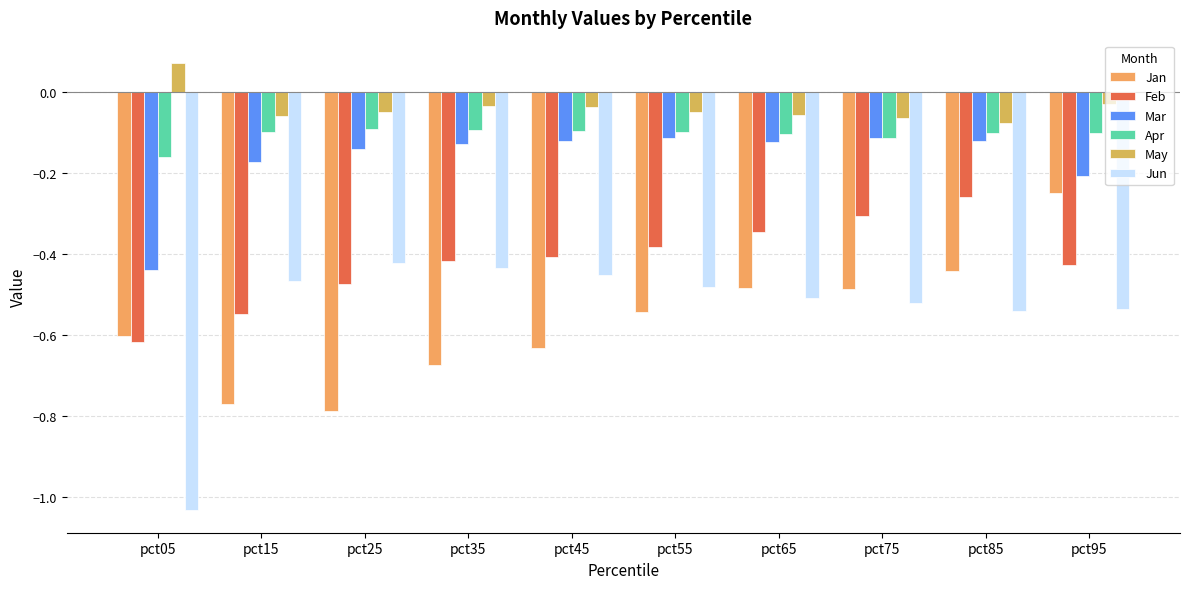

Reading left to right, list all the values displayed in this chart.

Jan: -0.6	-0.8	-0.8	-0.7	-0.6	-0.5	-0.5	-0.5	-0.4	-0.2
Feb: -0.6	-0.5	-0.5	-0.4	-0.4	-0.4	-0.3	-0.3	-0.3	-0.4
Mar: -0.4	-0.2	-0.1	-0.1	-0.1	-0.1	-0.1	-0.1	-0.1	-0.2
Apr: -0.2	-0.1	-0.1	-0.1	-0.1	-0.1	-0.1	-0.1	-0.1	-0.1
May: 0.1	-0.1	-0.0	-0.0	-0.0	-0.0	-0.1	-0.1	-0.1	-0.0
Jun: -1.0	-0.5	-0.4	-0.4	-0.5	-0.5	-0.5	-0.5	-0.5	-0.5